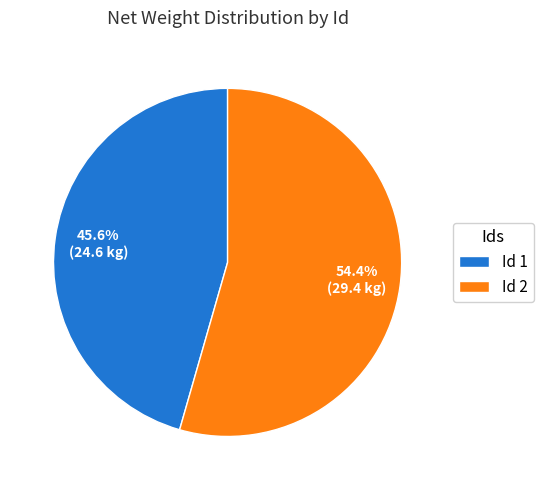

How many slices are in this pie chart?

2